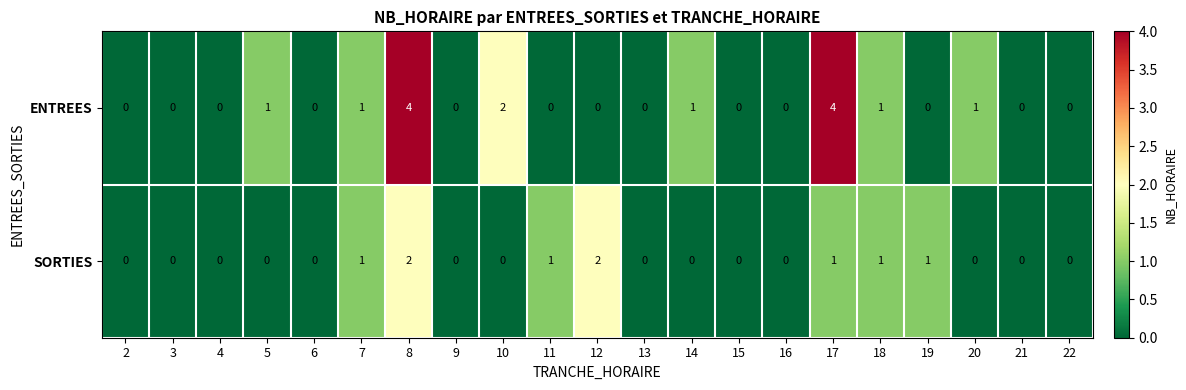

What is the maximum value shown in the chart?

4